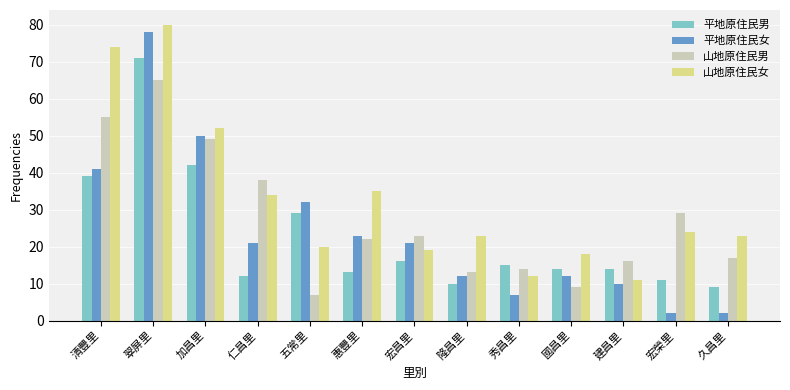

Reading left to right, list all the values displayed in this chart.

平地原住民男: 清豐里=39	翠屏里=71	加昌里=42	仁昌里=12	五常里=29	惠豐里=13	宏昌里=16	隆昌里=10	秀昌里=15	國昌里=14	建昌里=14	宏榮里=11	久昌里=9
平地原住民女: 清豐里=41	翠屏里=78	加昌里=50	仁昌里=21	五常里=32	惠豐里=23	宏昌里=21	隆昌里=12	秀昌里=7	國昌里=12	建昌里=10	宏榮里=2	久昌里=2
山地原住民男: 清豐里=55	翠屏里=65	加昌里=49	仁昌里=38	五常里=7	惠豐里=22	宏昌里=23	隆昌里=13	秀昌里=14	國昌里=9	建昌里=16	宏榮里=29	久昌里=17
山地原住民女: 清豐里=74	翠屏里=80	加昌里=52	仁昌里=34	五常里=20	惠豐里=35	宏昌里=19	隆昌里=23	秀昌里=12	國昌里=18	建昌里=11	宏榮里=24	久昌里=23